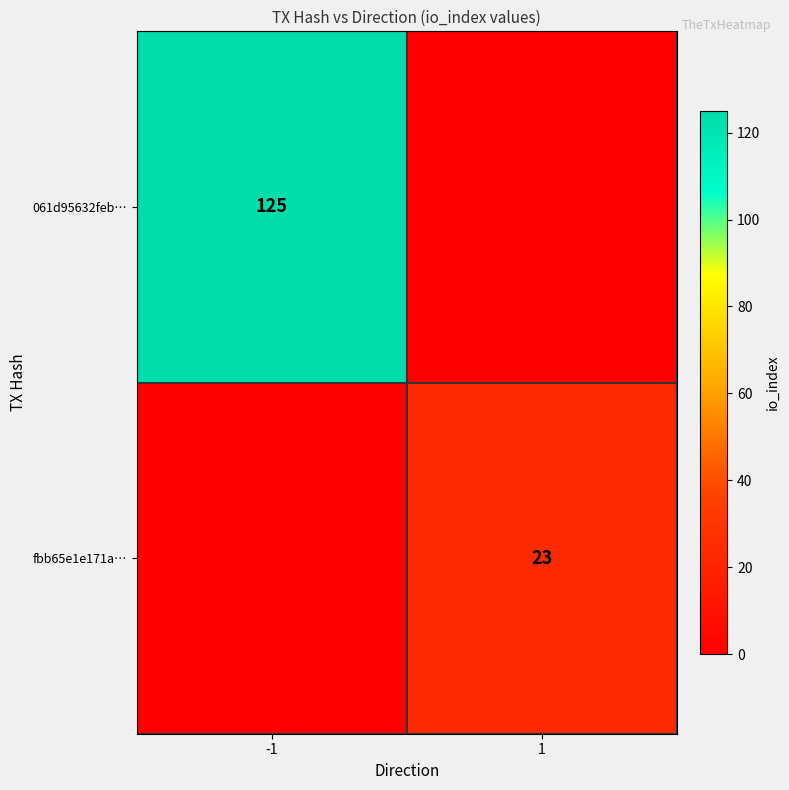

Is it true that 061d95632feb… equals 68 at -1?

False